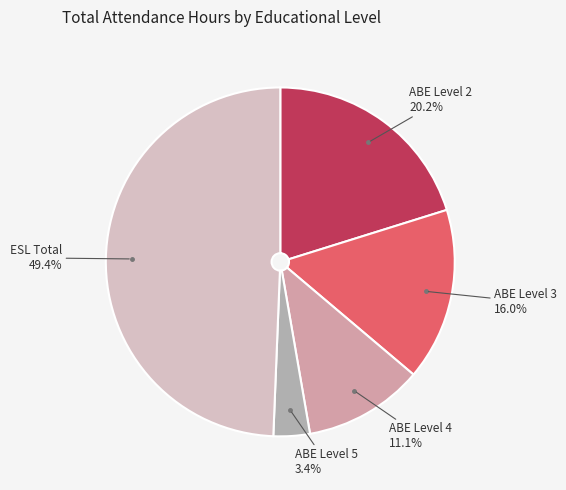

Which category has the biggest portion of the pie?

ESL Total